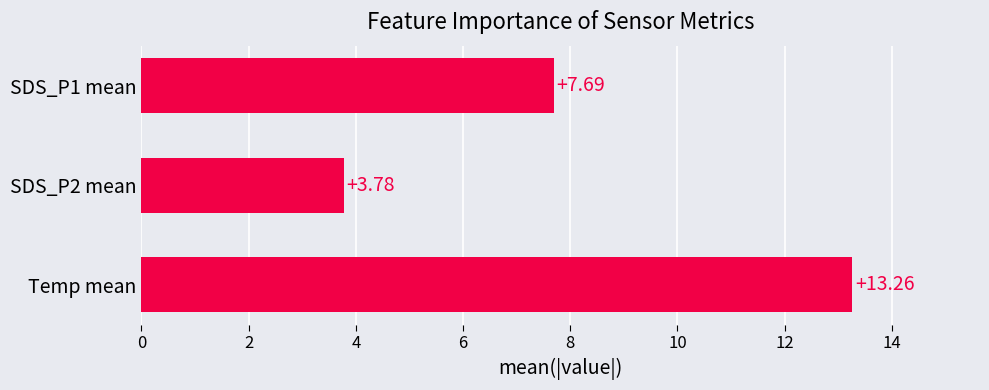

List the labels in order of value, largest first.

Temp mean, SDS_P1 mean, SDS_P2 mean